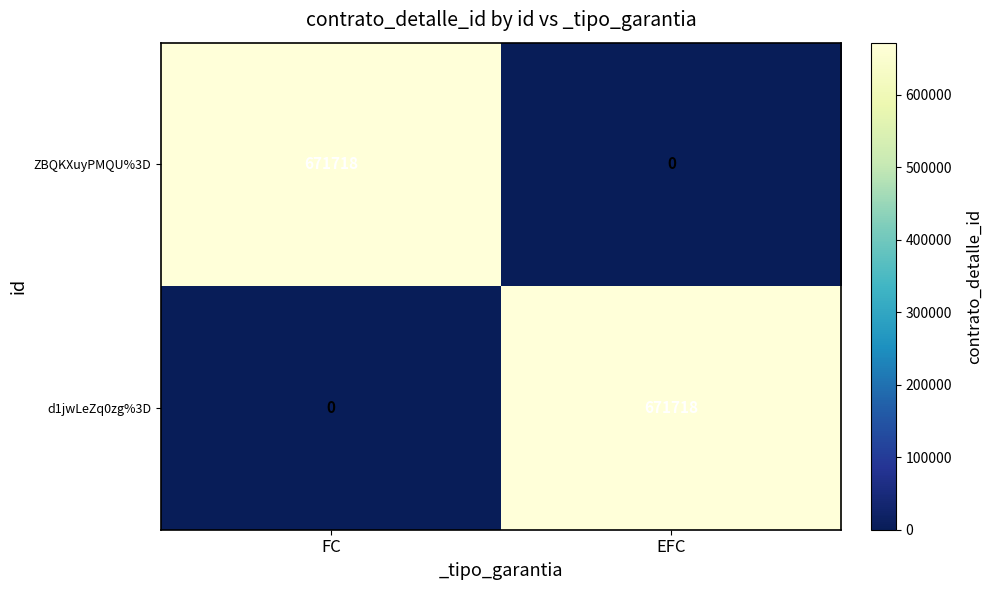

What is the maximum value shown in the chart?

671718